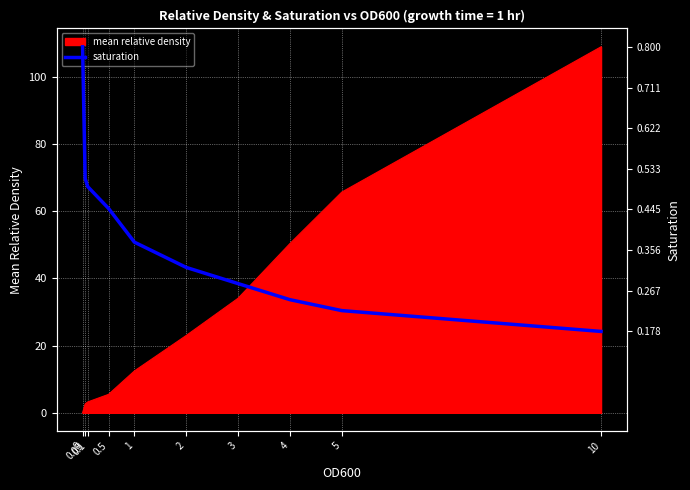

Reading right to left, extract all data points from this chart.

10=0.2	5=0.2	4=0.2	3=0.3	2=0.3	1=0.4	0.5=0.4	0.1=0.5	0.05=0.5	0=0.8